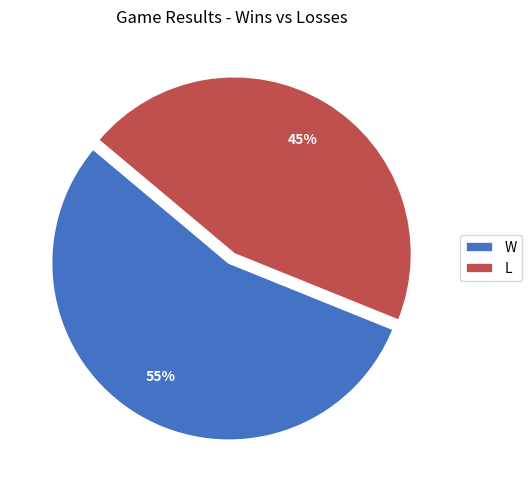

What percentage is the L slice, to the nearest percent?

45%